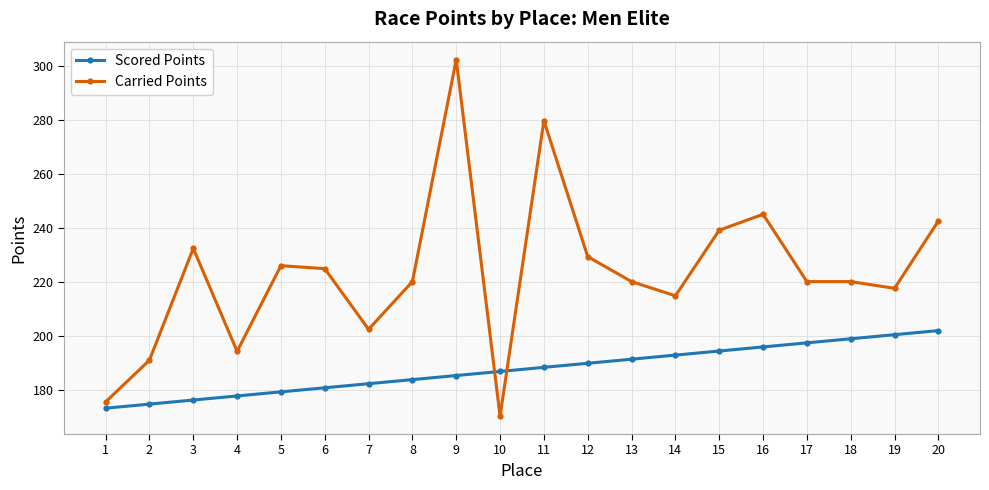

Which series has the largest total across all categories?

Carried Points